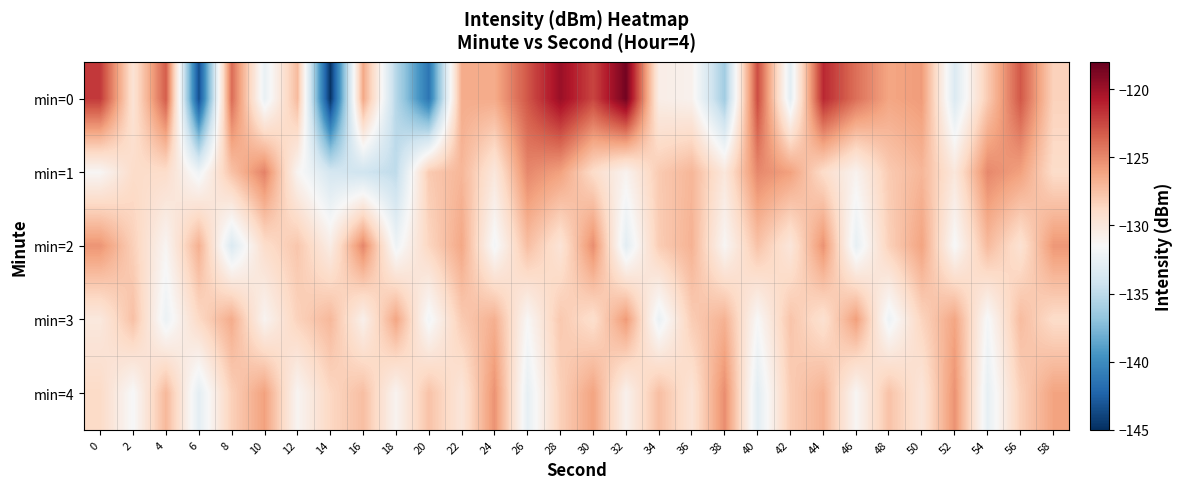

At which category is the sum across all series the highest?

28